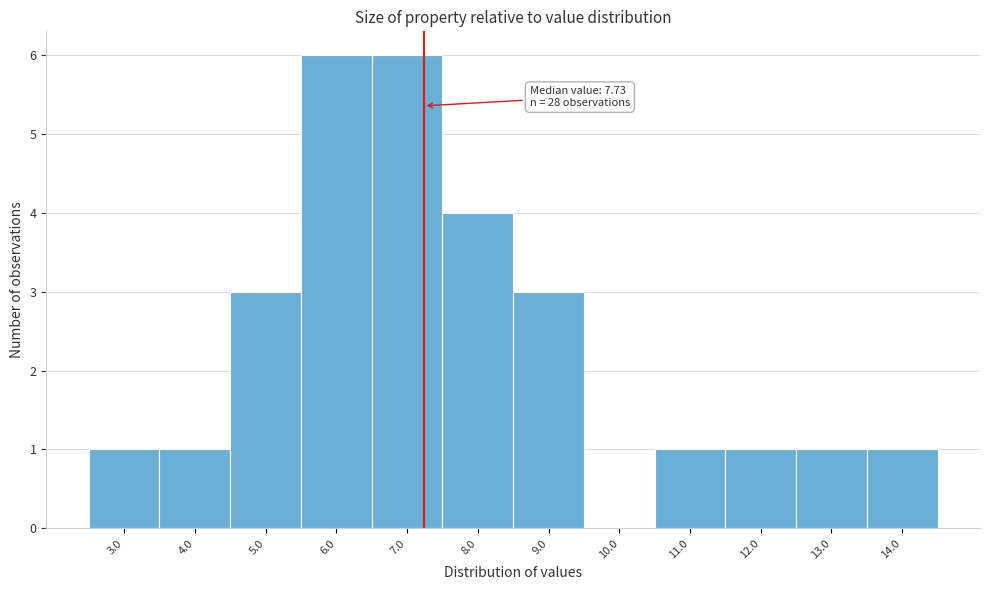

Reading left to right, transcribe all the data shown in this chart.

3.0=1	4.0=1	5.0=3	6.0=6	7.0=6	8.0=4	9.0=3	10.0=0	11.0=1	12.0=1	13.0=1	14.0=1